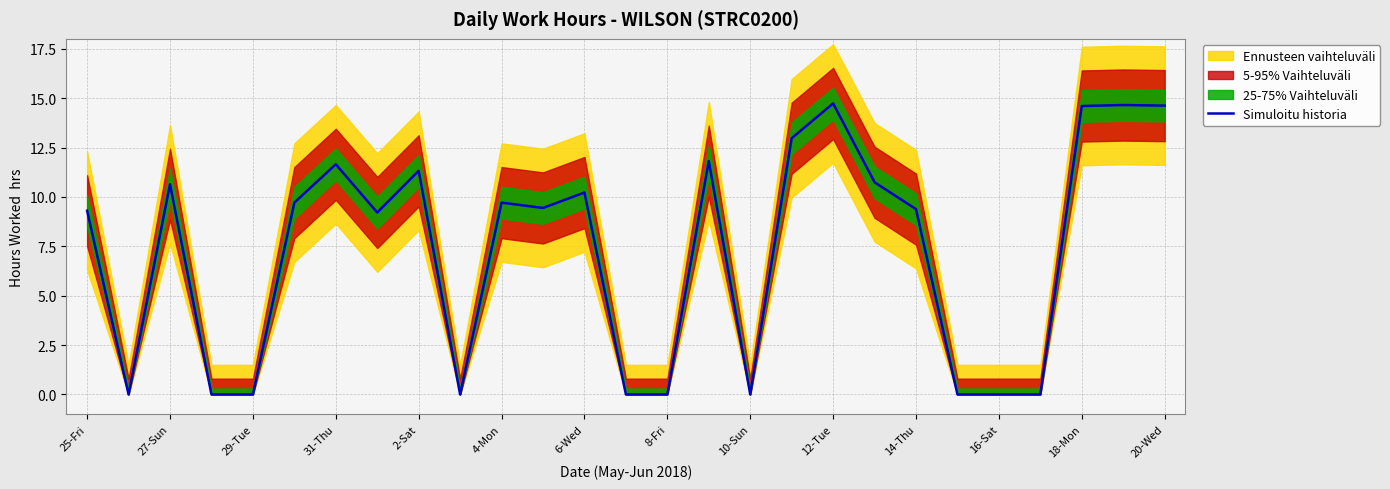

How many data points are less than 9?

10